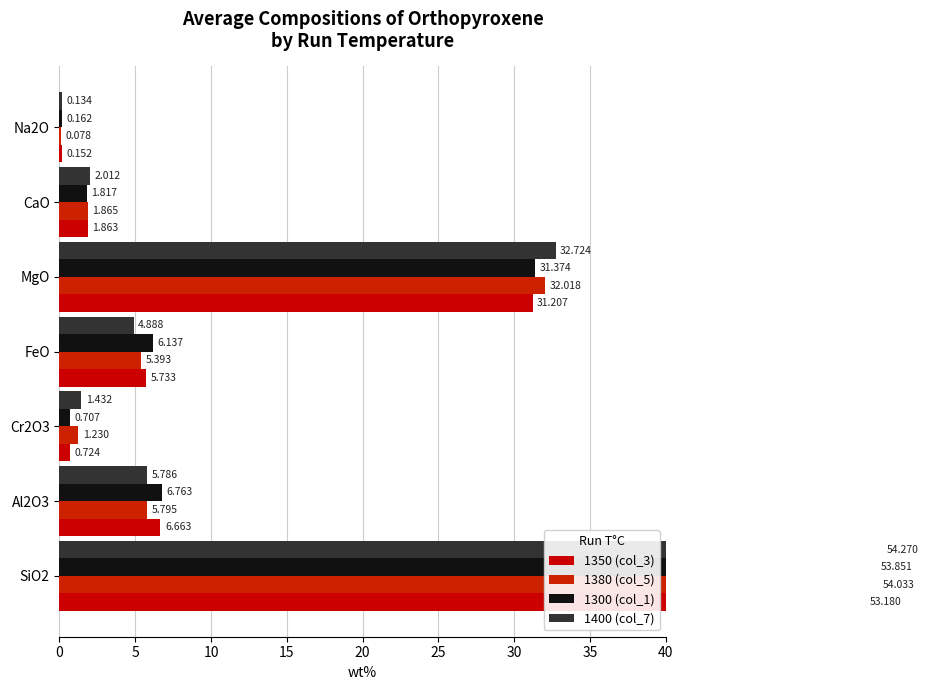

What is the value of the 1350 (col_3) bar at the 6th from the left?

1.9